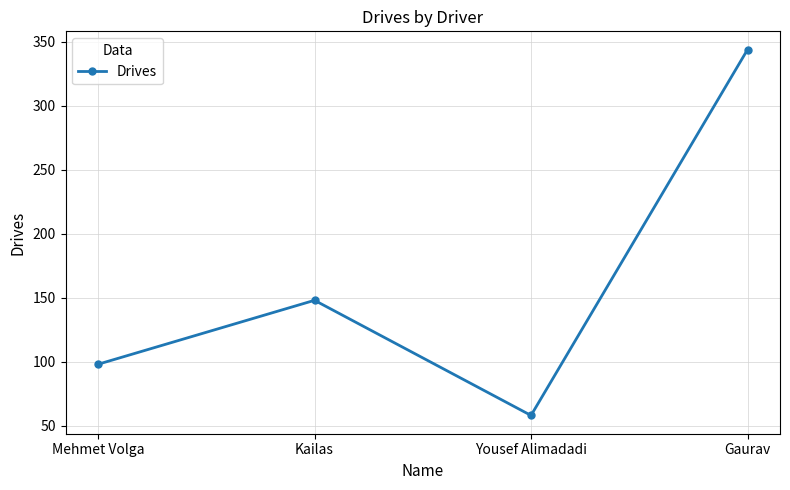

What is the smallest value displayed?

58